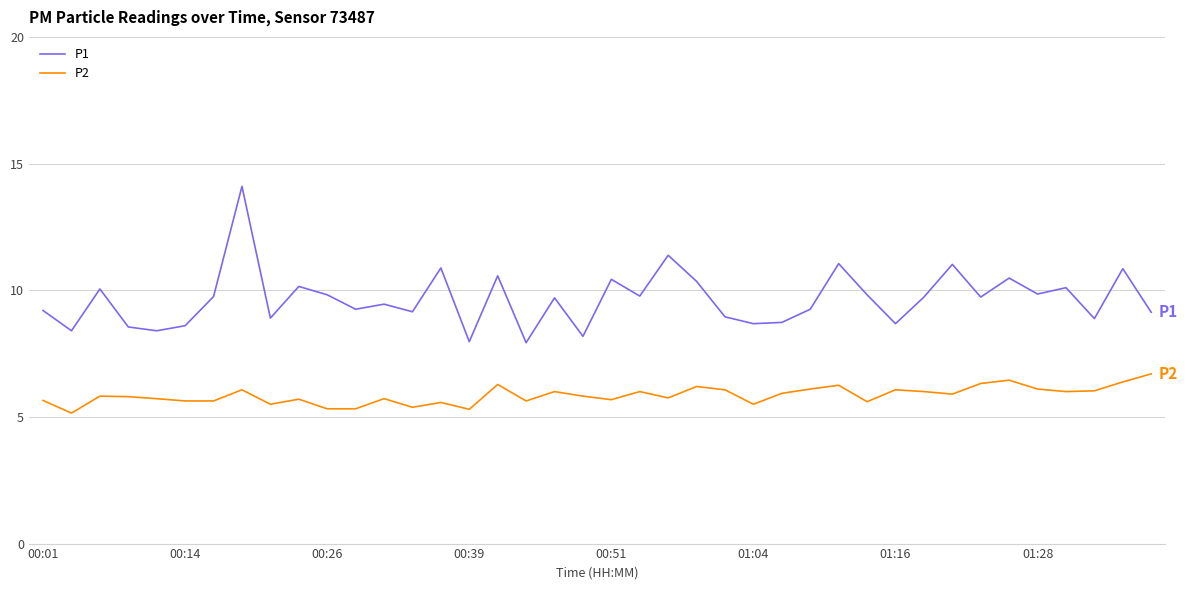

What is the maximum value shown in the chart?

14.1